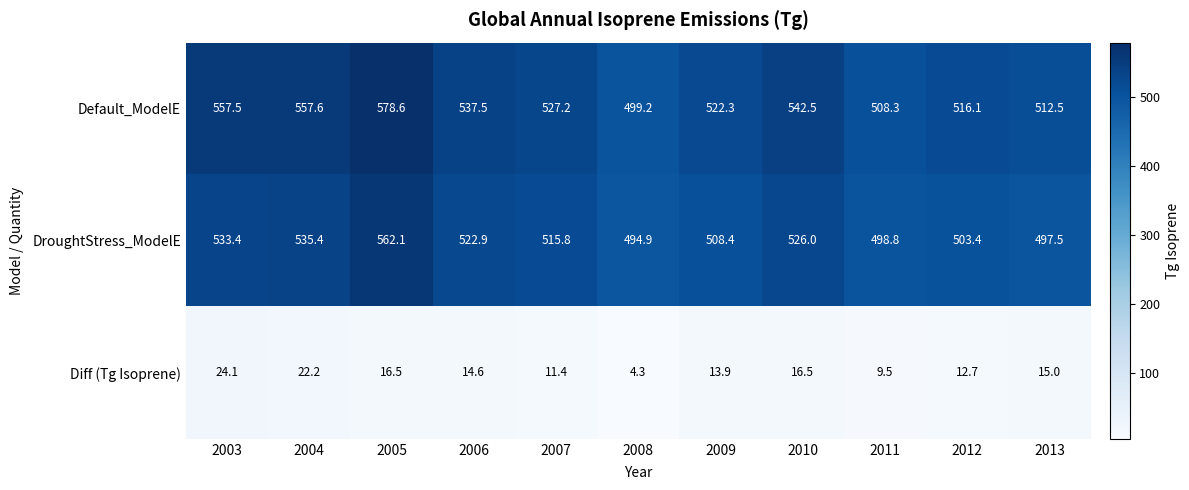

Which series has the largest total across all categories?

Default_ModelE